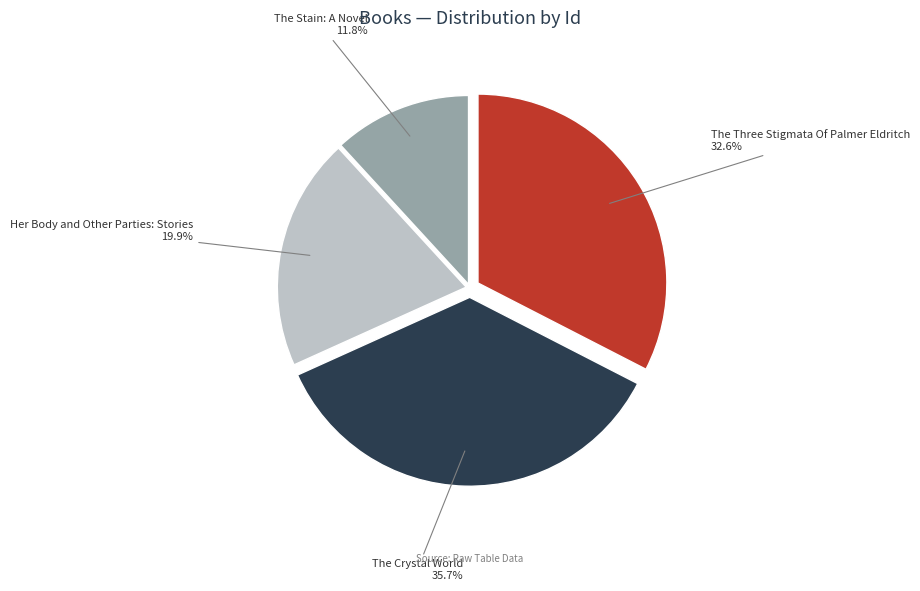

To the nearest percent, what is the difference between the Her Body and Other Parties: Stories and The Crystal World slice percentages?

16%